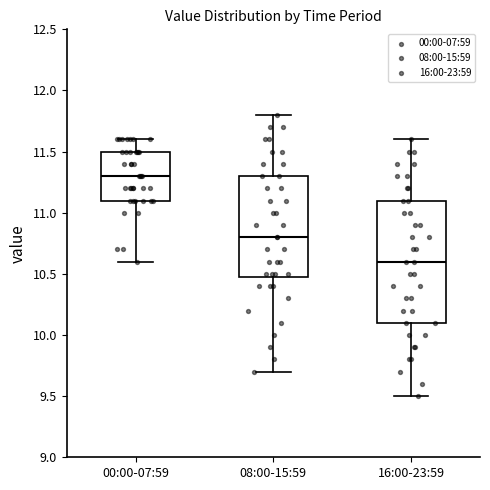

Comparing the boxes themselves (not the whiskers), which one is the tallest?

16:00-23:59